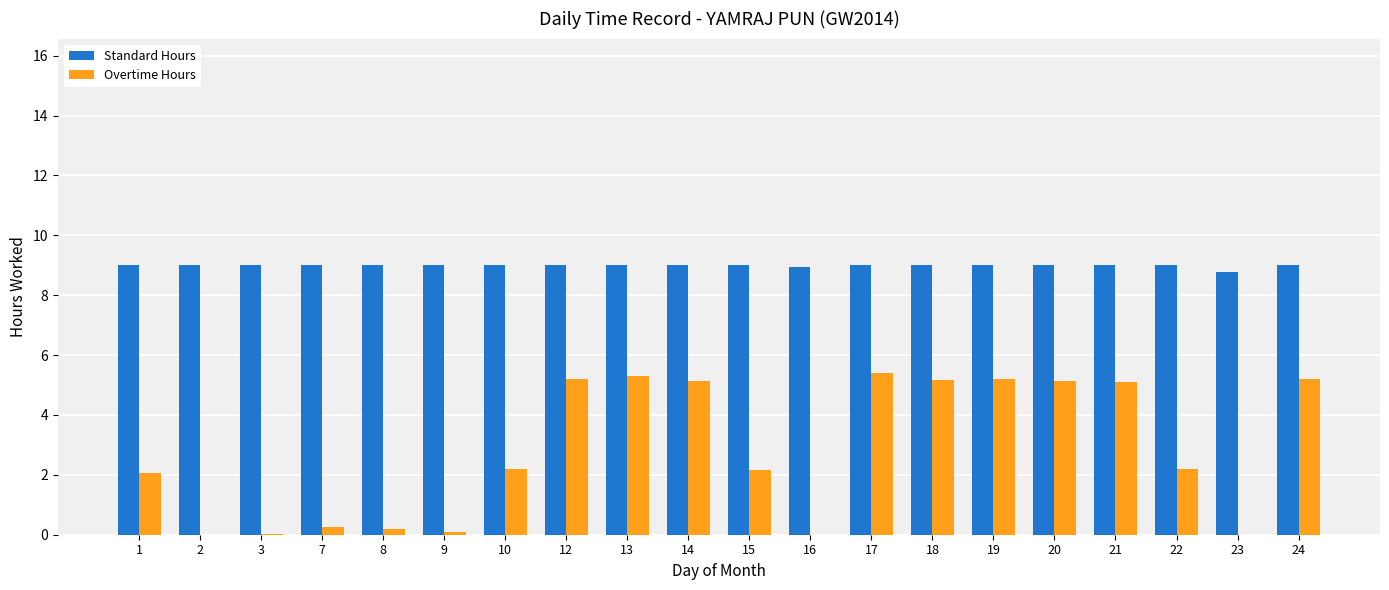

What is the greatest value displayed?

9.0